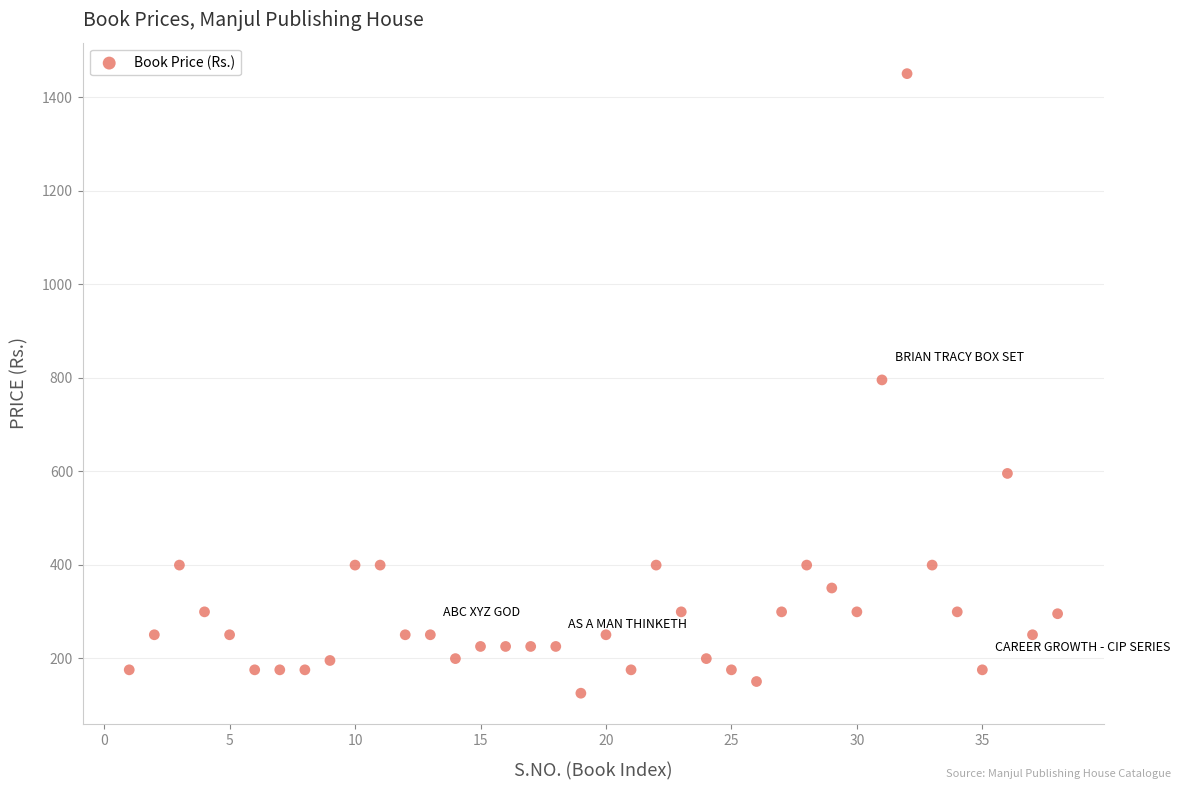

What is the range of Y values (max minus min)?

1325